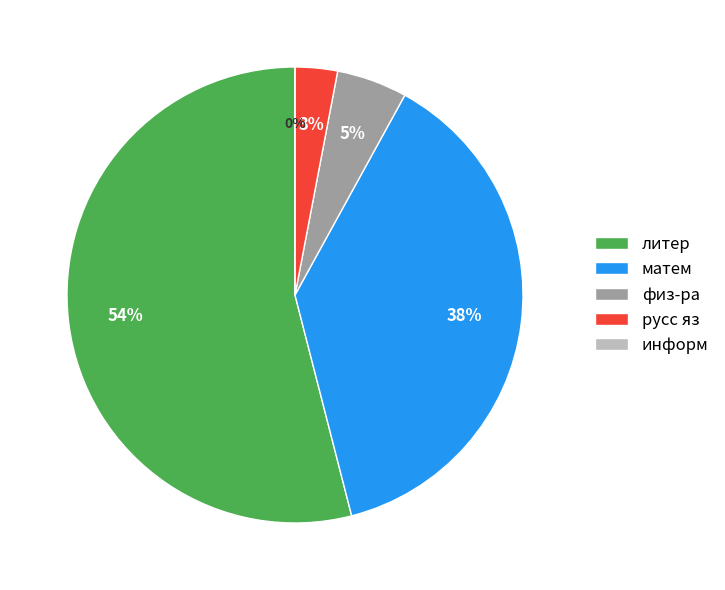

How many slices are in this pie chart?

5